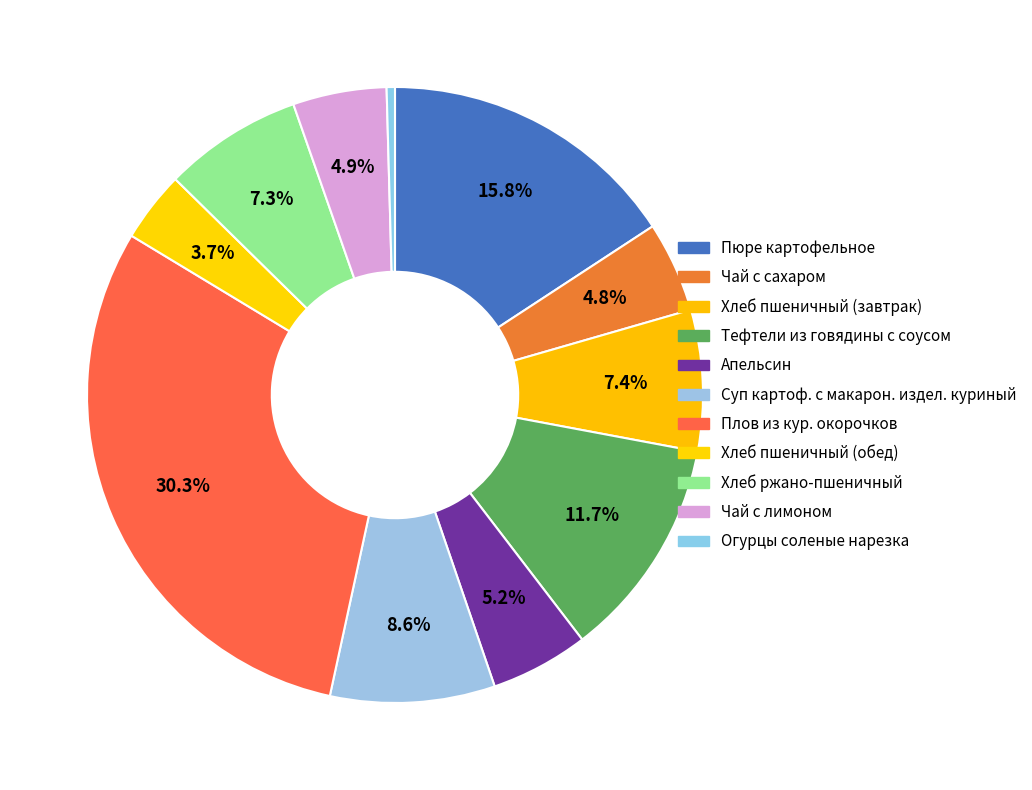

Do Хлеб пшеничный (завтрак) and Плов из кур. окорочков together represent more than half of the pie?

No